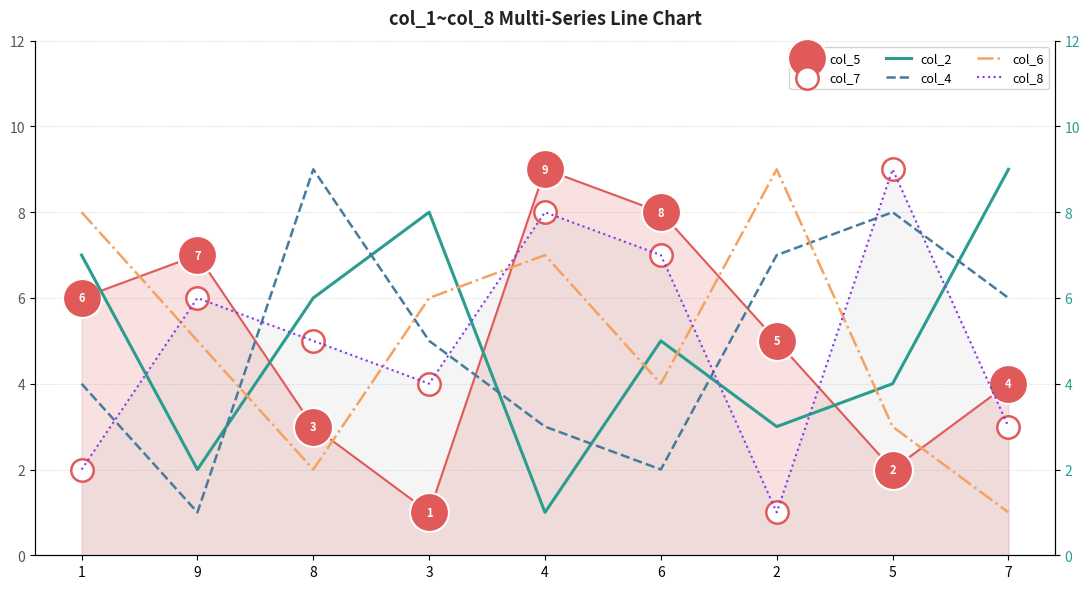

What is the total value across all series at 6?

33